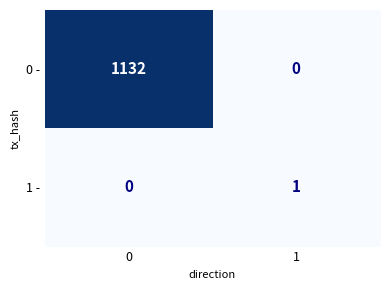

Is it true that 1 - equals 0 at 0?

True